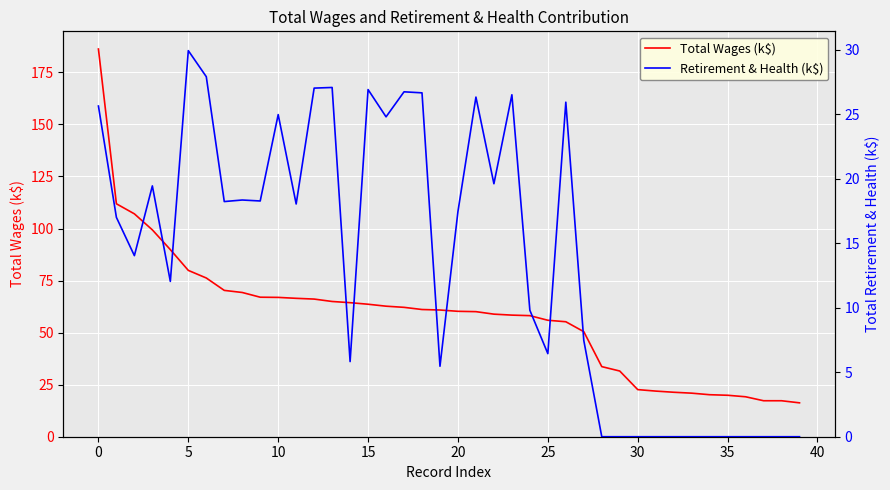

What is the greatest value displayed?

186.2